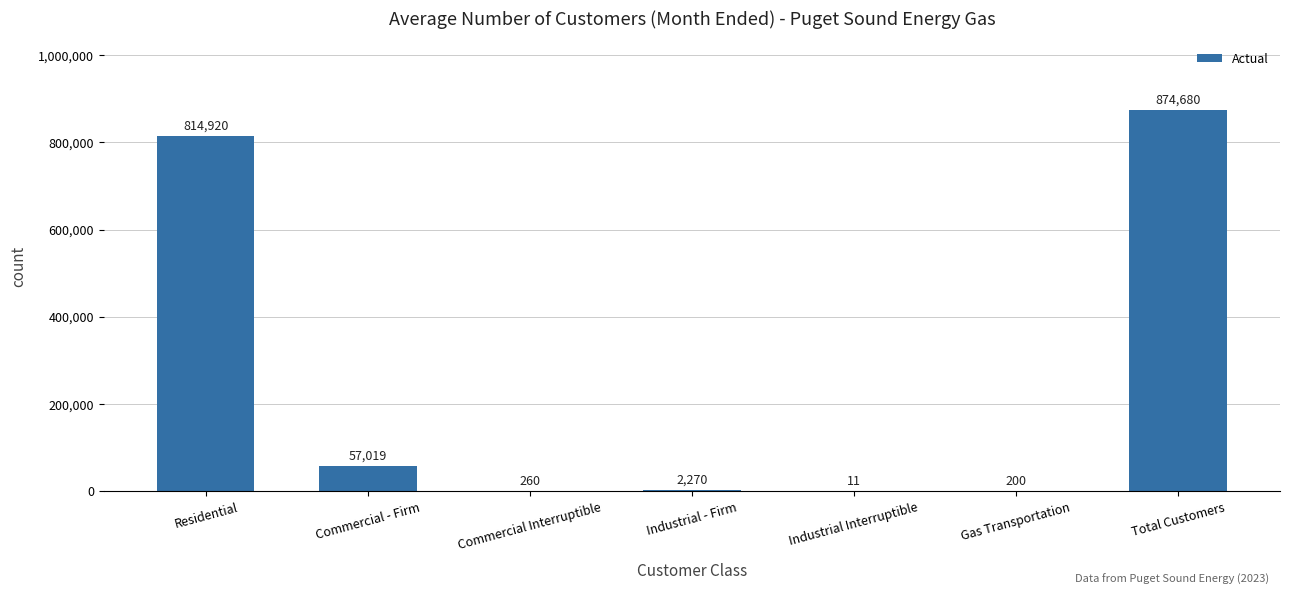

True or false: the data shows 57019 at Commercial - Firm.

True